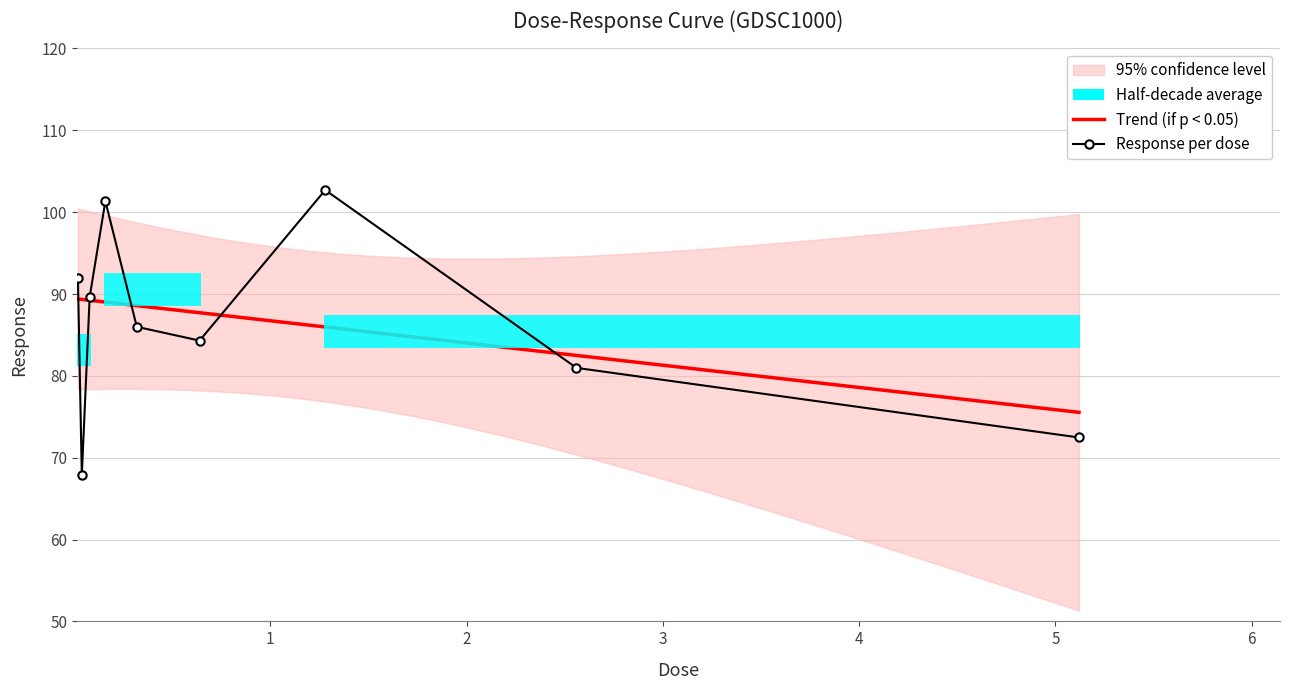

How many lines are shown in the chart?

1